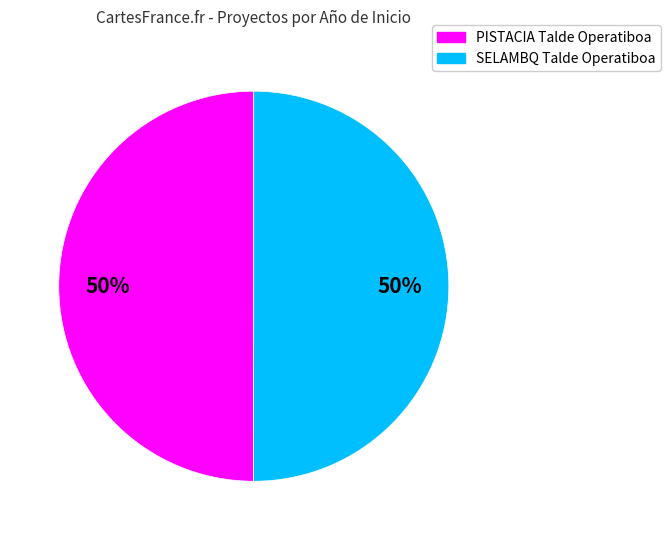

The PISTACIA Talde Operatiboa slice represents 50% of the pie. True or false?

True